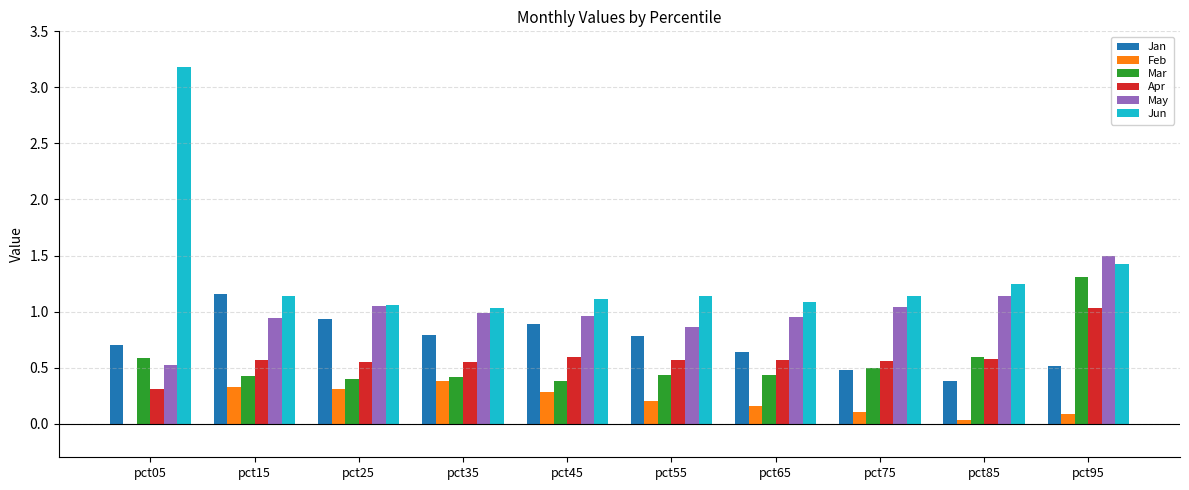

How many series are shown in this chart?

6